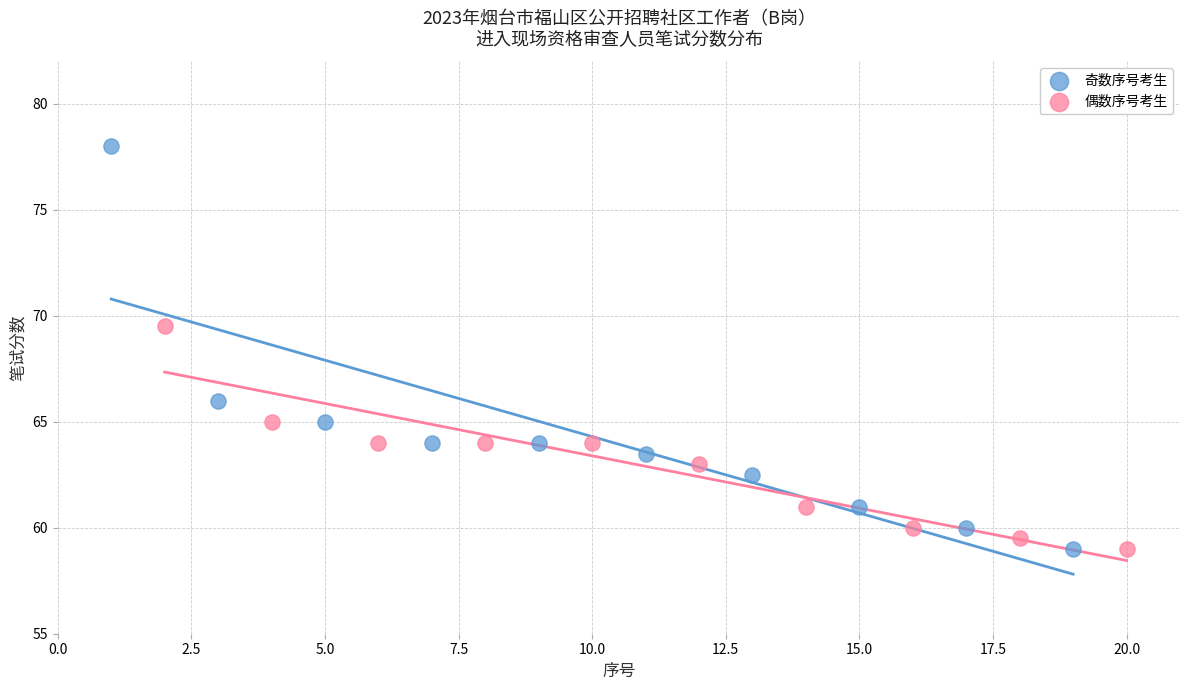

Which series reaches the maximum Y coordinate?

奇数序号考生